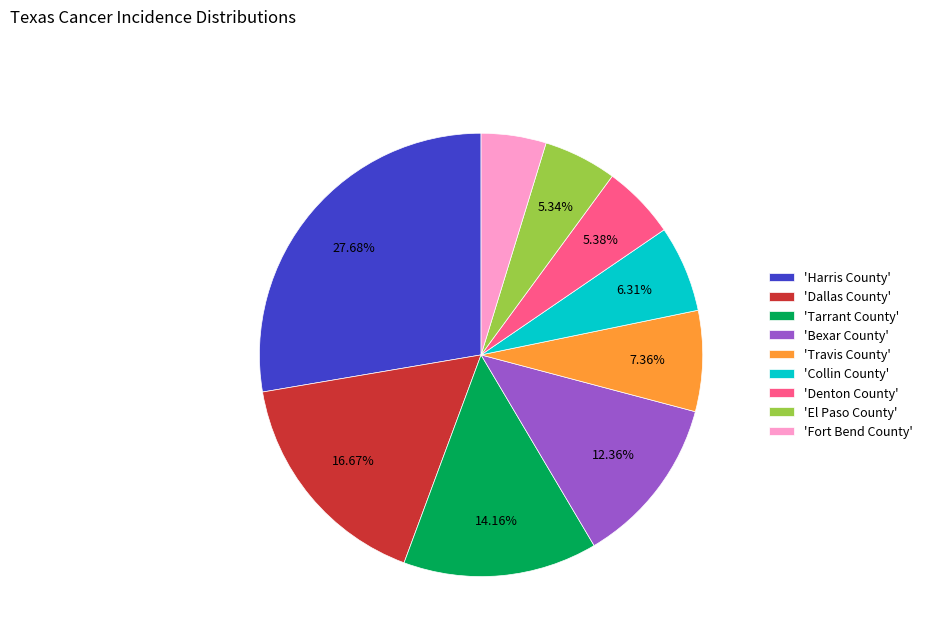

What is the ratio of the value at 'Fort Bend County' to the value at 'Dallas County'?

0.3